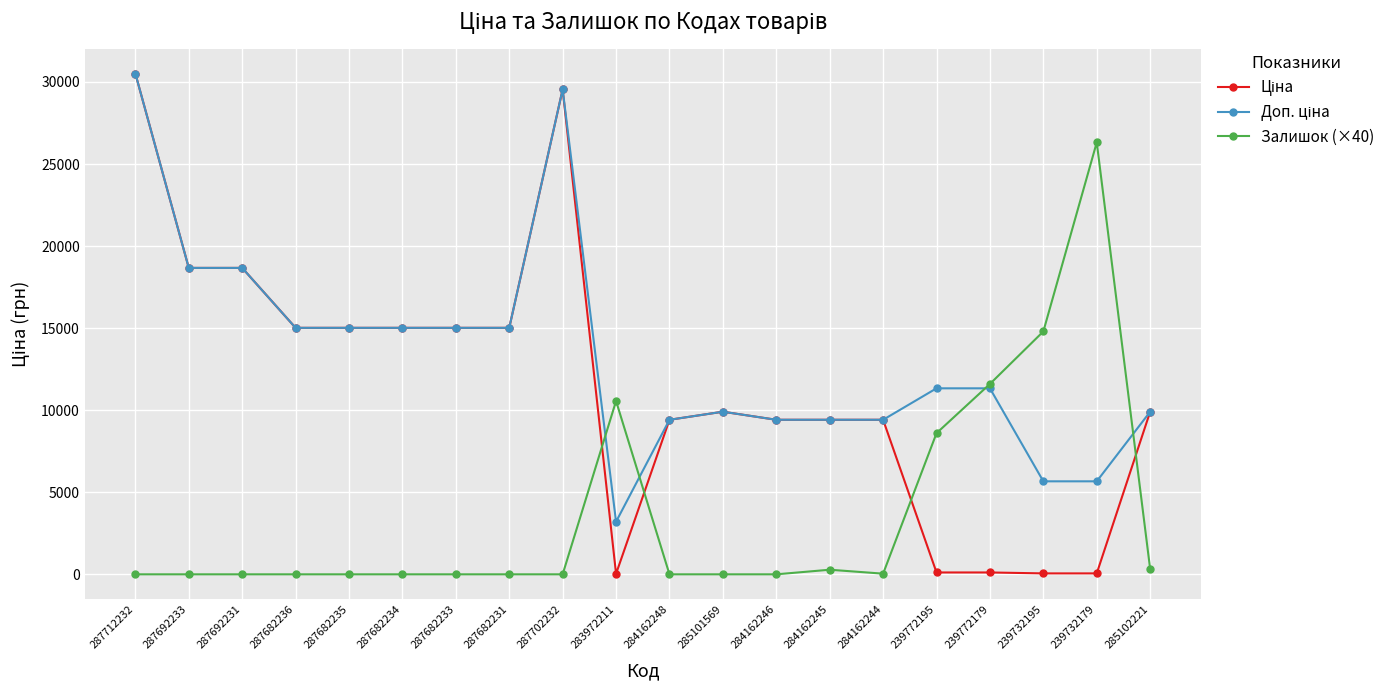

The Залишок (×40) series shows 0.0 at 287682231. True or false?

True